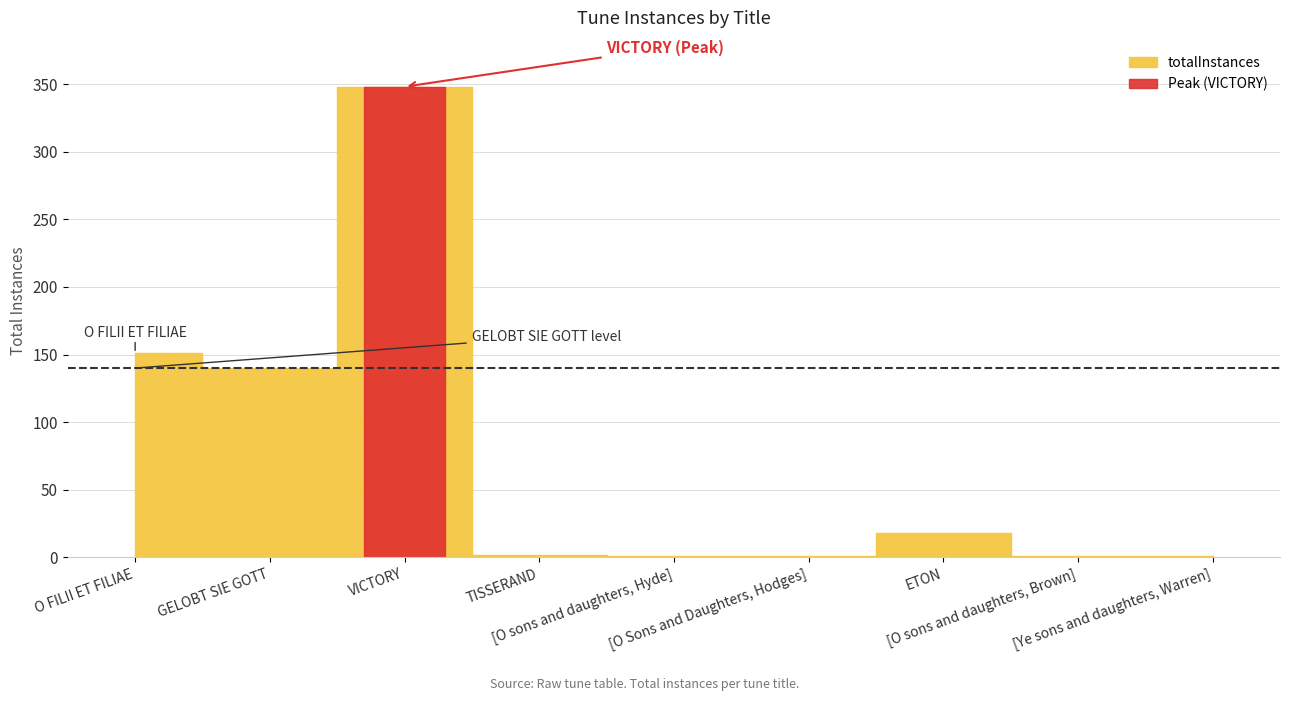

How many data points does each series have?

9